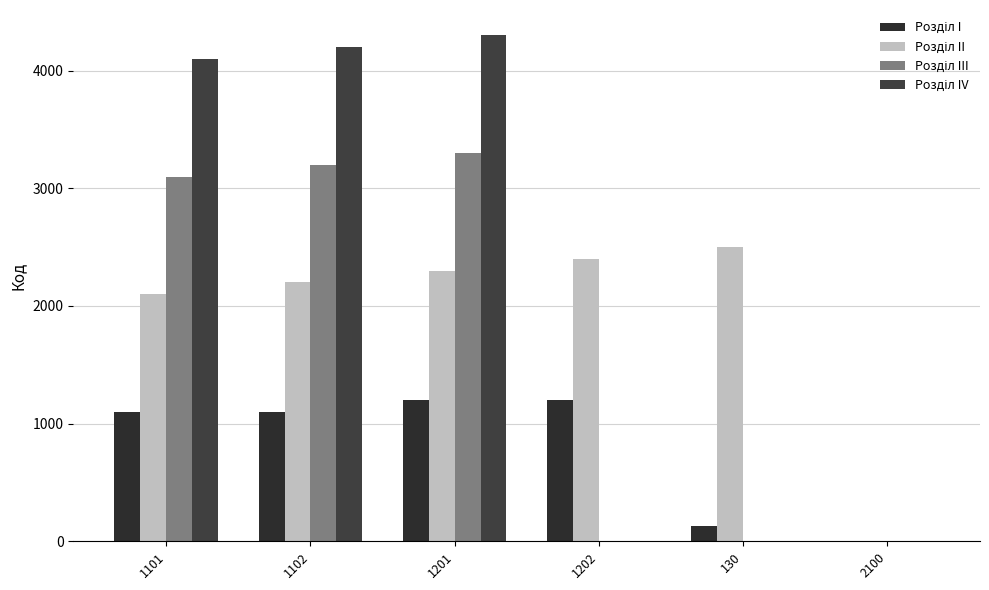

Reading right to left, what are all the values shown in this chart?

Розділ I: 0	130	1202	1201	1102	1101
Розділ II: 0	2500	2400	2300	2200	2100
Розділ III: 0	0	0	3300	3200	3100
Розділ IV: 0	0	0	4300	4200	4100